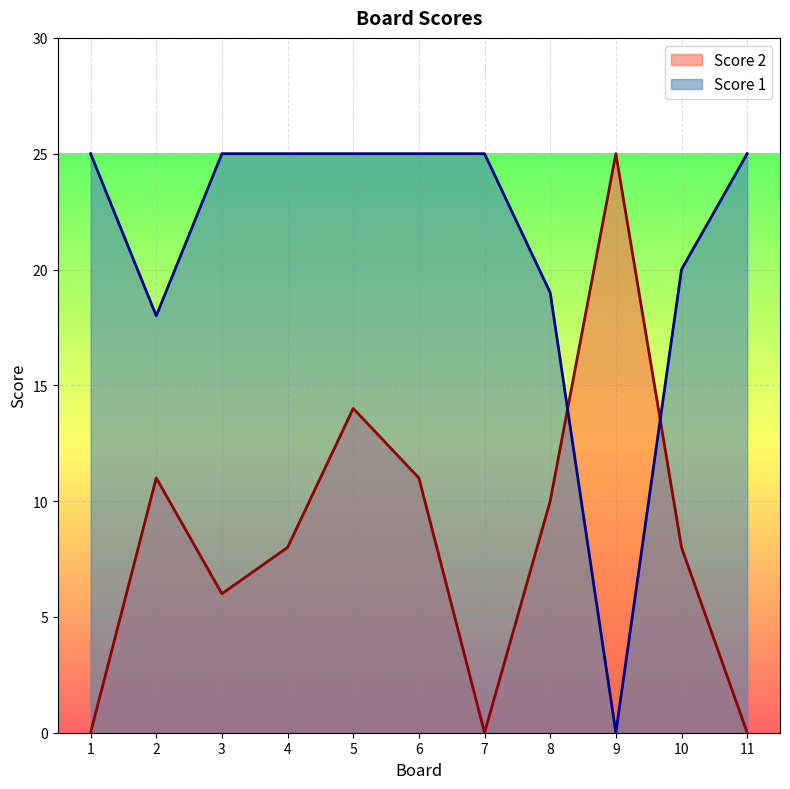

In Score 2, how many points are higher than both neighbors (excluding endpoints)?

3